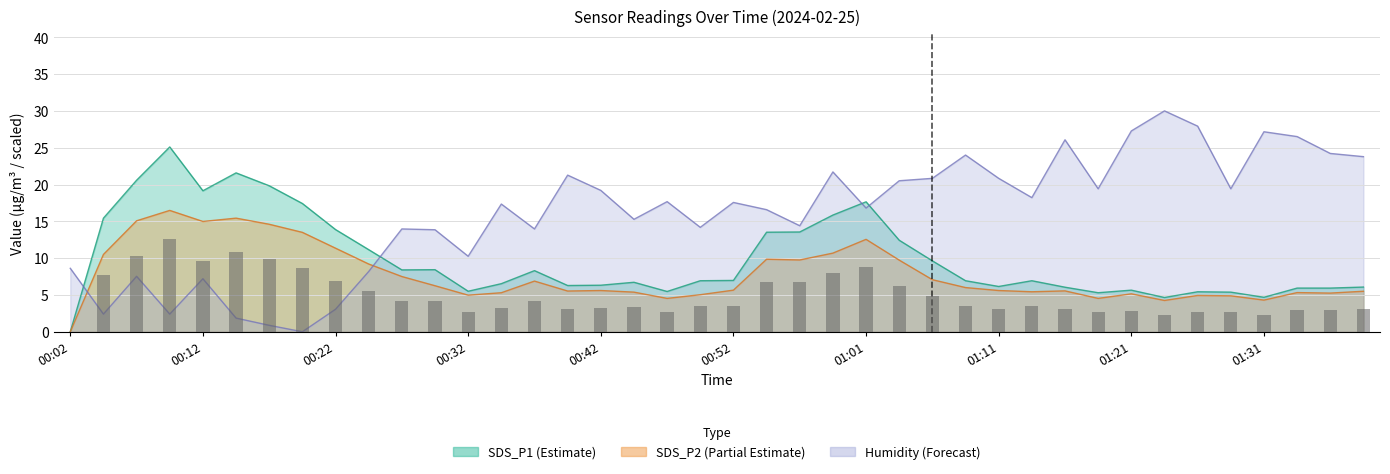

The value of BME280_humidity at 13 is 17.3. True or false?

True